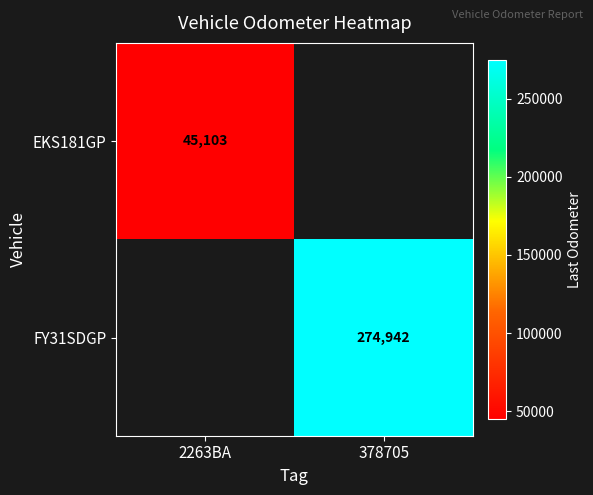

True or false: EKS181GP has a value of 28506 at 2263BA.

False